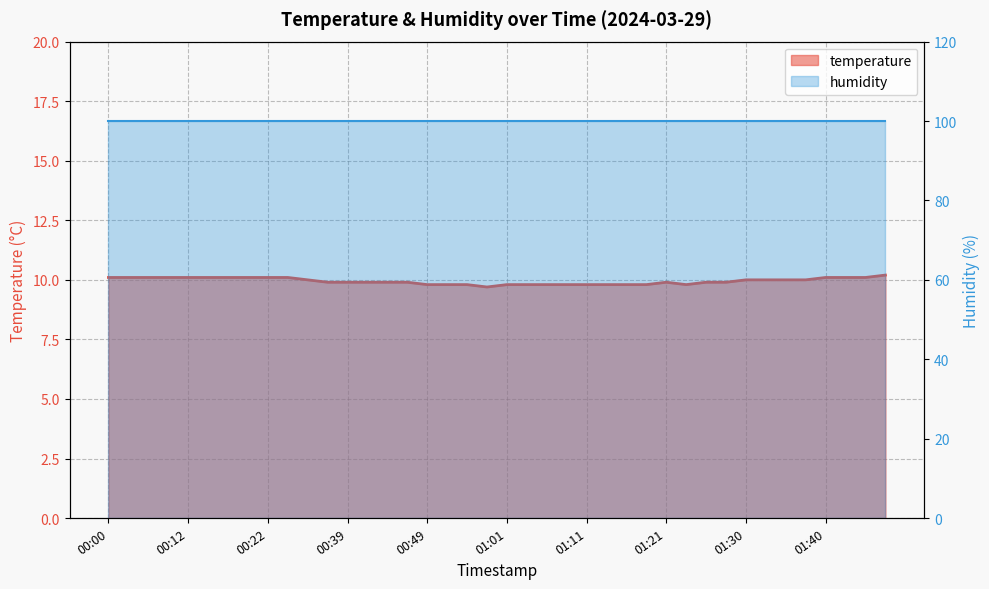

What is the label of the 16th point from the right?

01:11